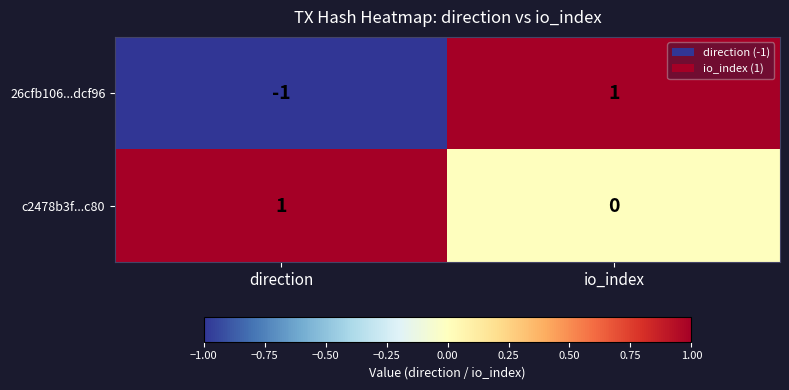

At which category does the chart reach its minimum across all series?

direction